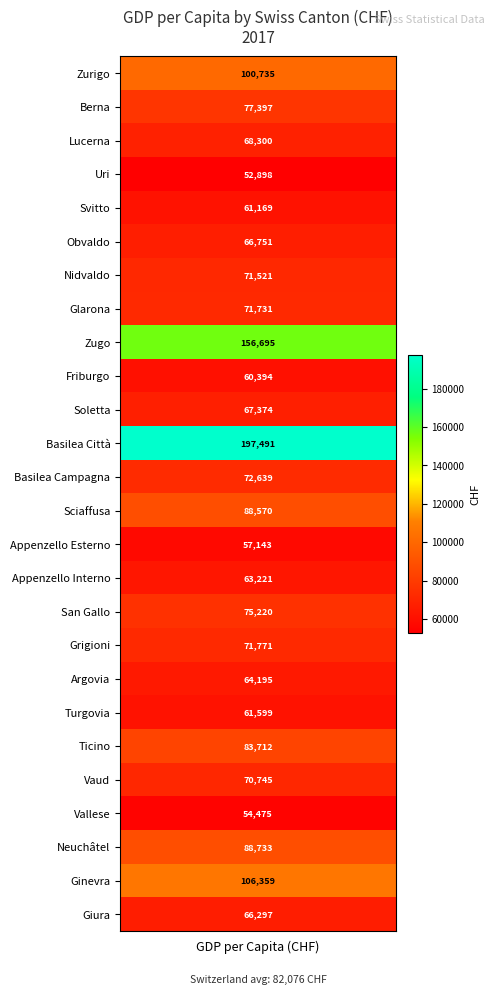

What is the sum of all values?

2077133.9